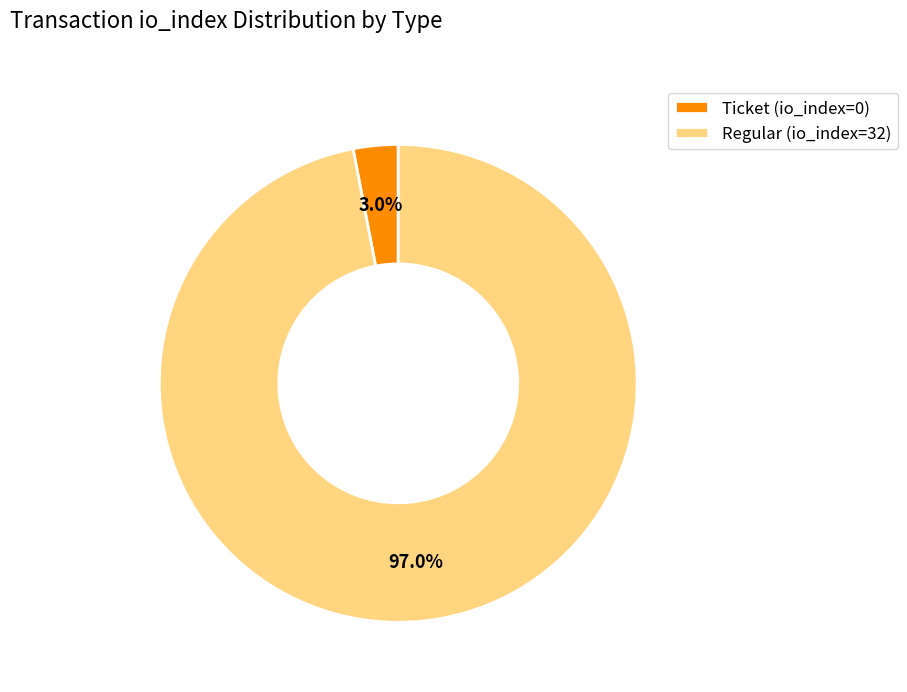

Between Regular (io_index=32) and Ticket (io_index=0), which is larger?

Regular (io_index=32)